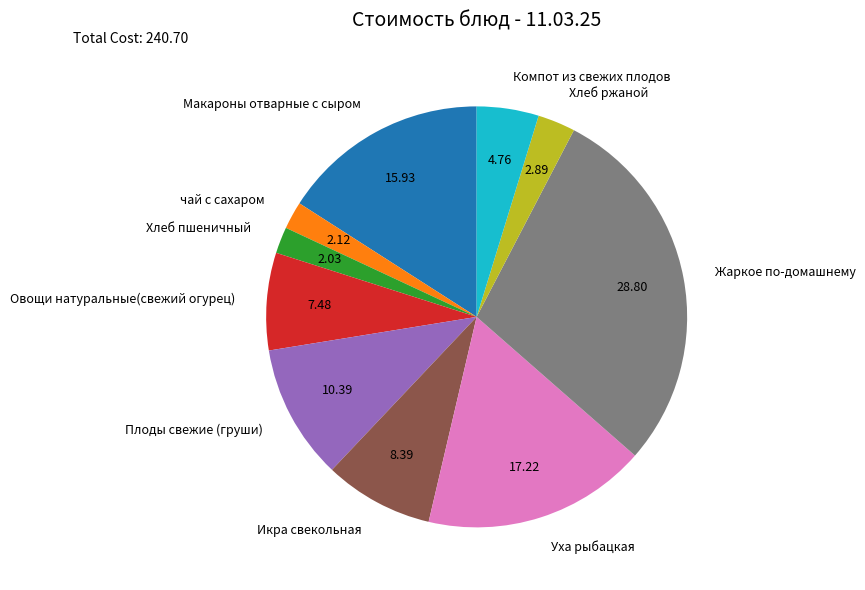

Between чай с сахаром and Плоды свежие (груши), which is larger?

Плоды свежие (груши)